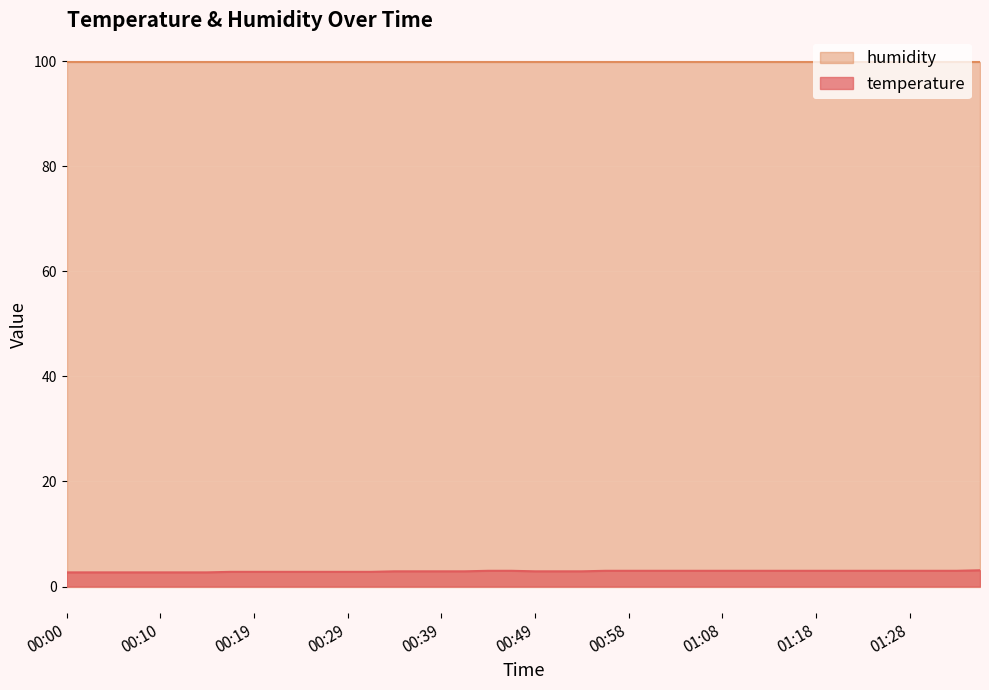

Does the chart display data point markers on the line(s)?

No